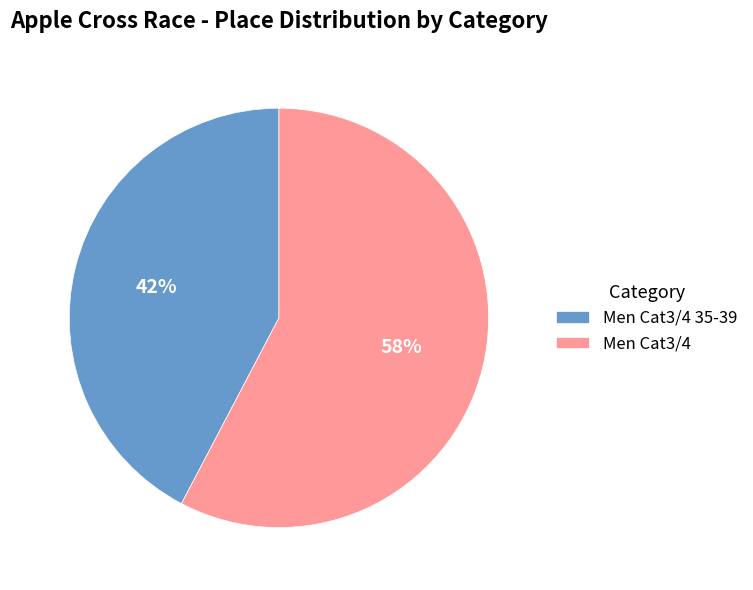

To the nearest percent, what percentage of the pie is Men Cat3/4?

58%